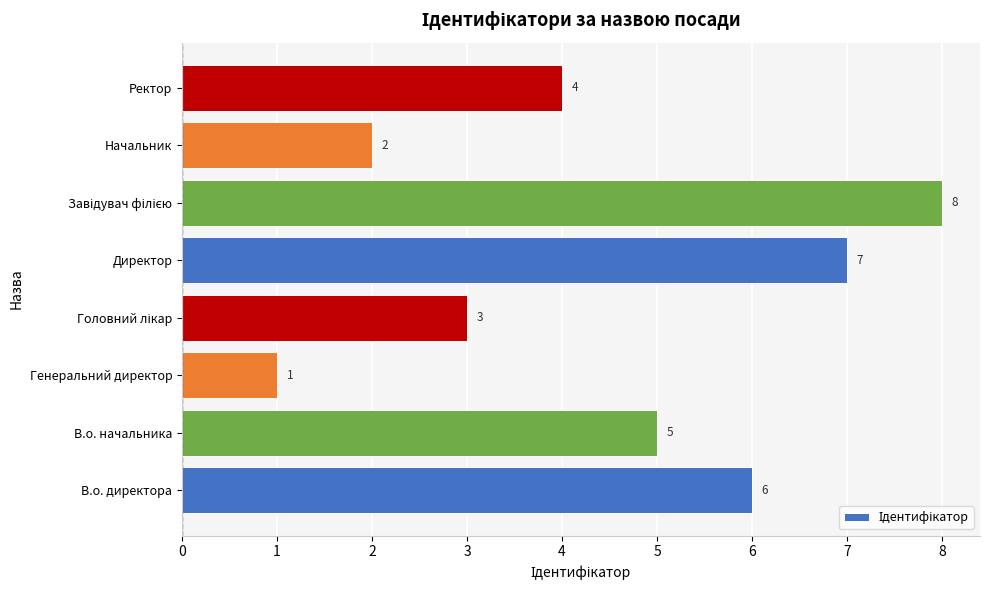

At which category does the chart reach its minimum across all series?

Генеральний директор